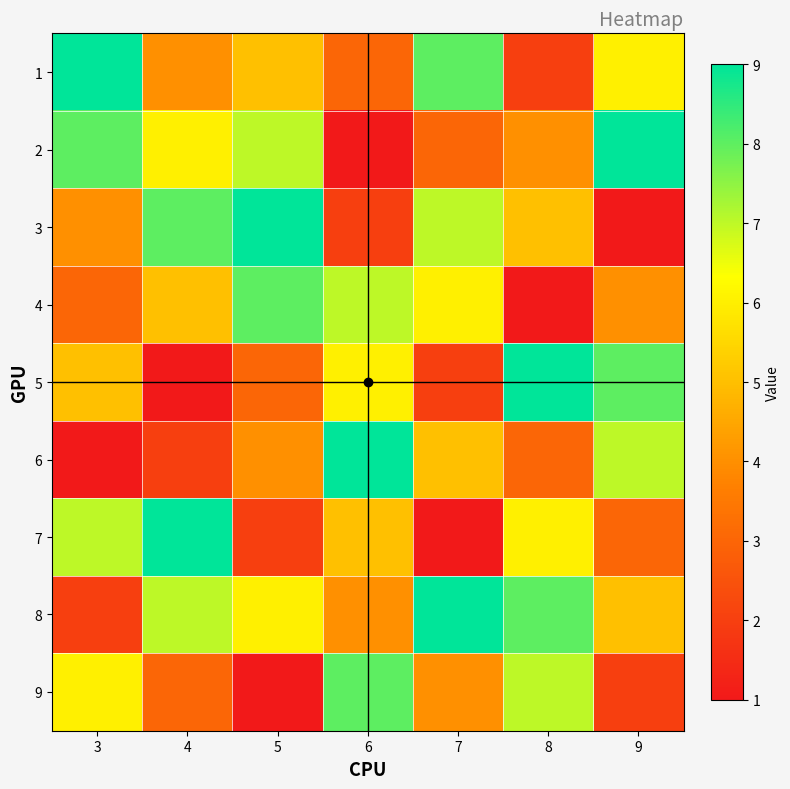

What is the maximum value shown in the chart?

9